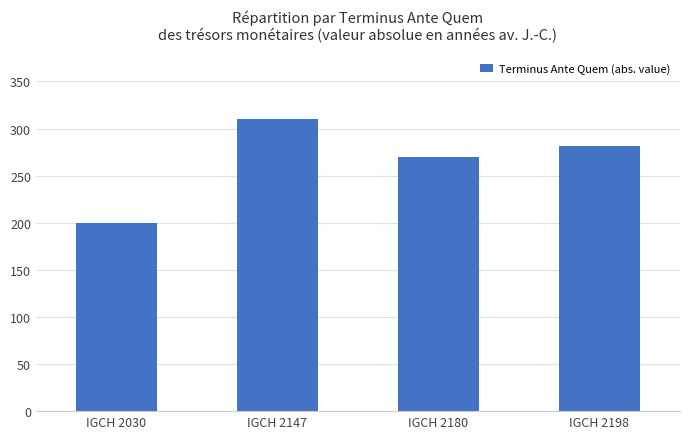

How many bars are there in total?

4